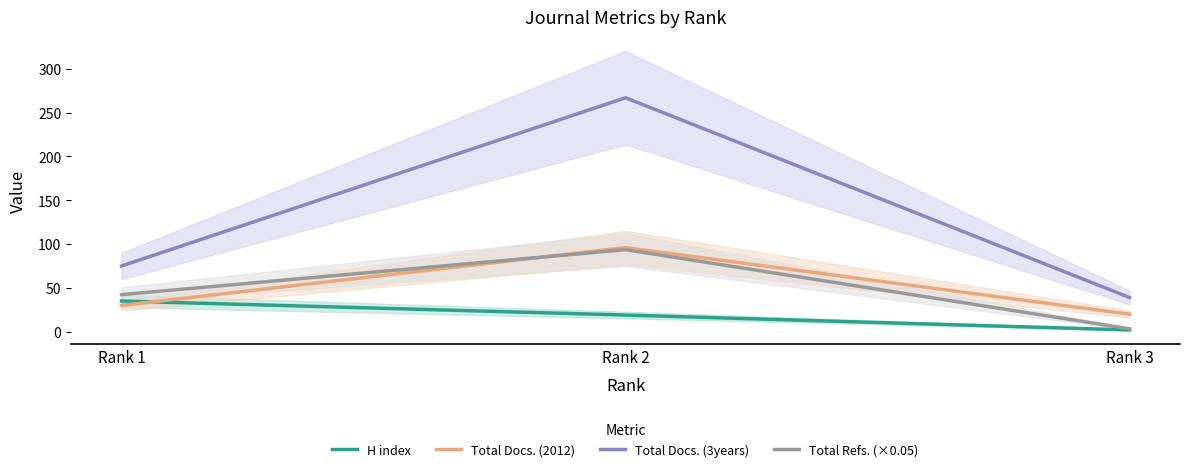

Which series has the largest range (max minus min)?

Total Docs. (3years)